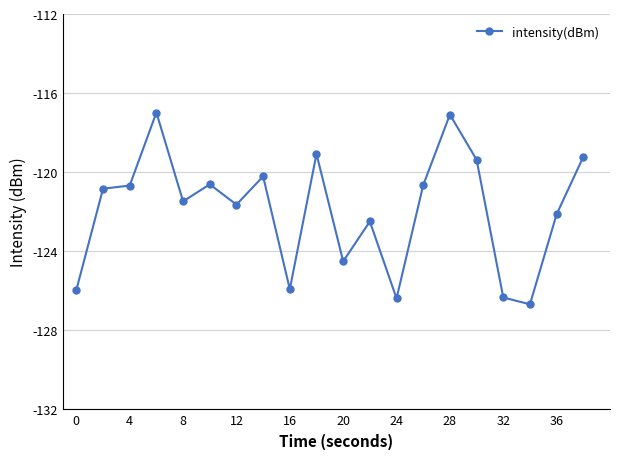

What is the value of the 14th point from the left?

-120.7